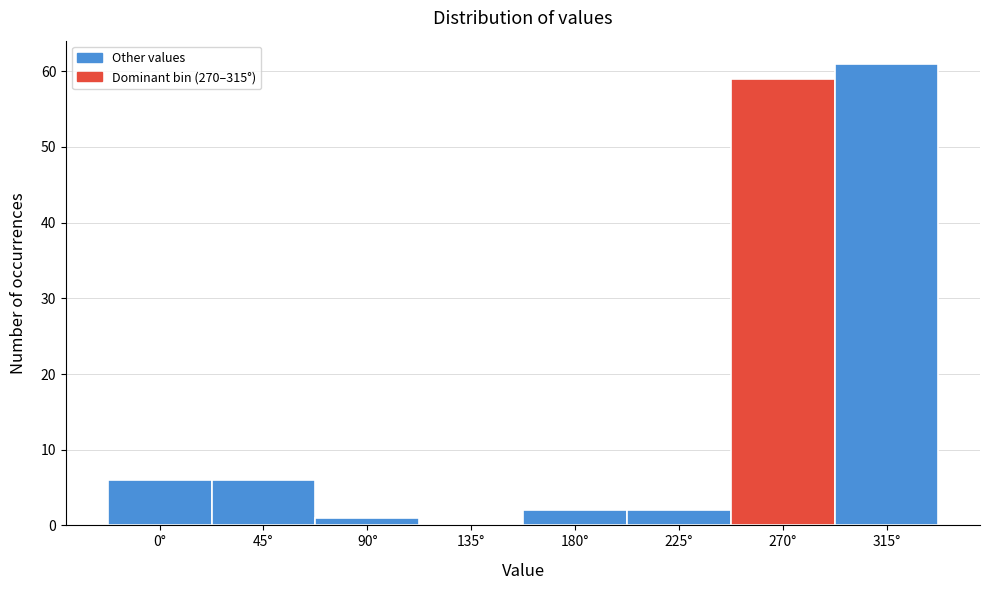

Reading right to left, extract all data points from this chart.

315°=61	270°=59	225°=2	180°=2	135°=0	90°=1	45°=6	0°=6